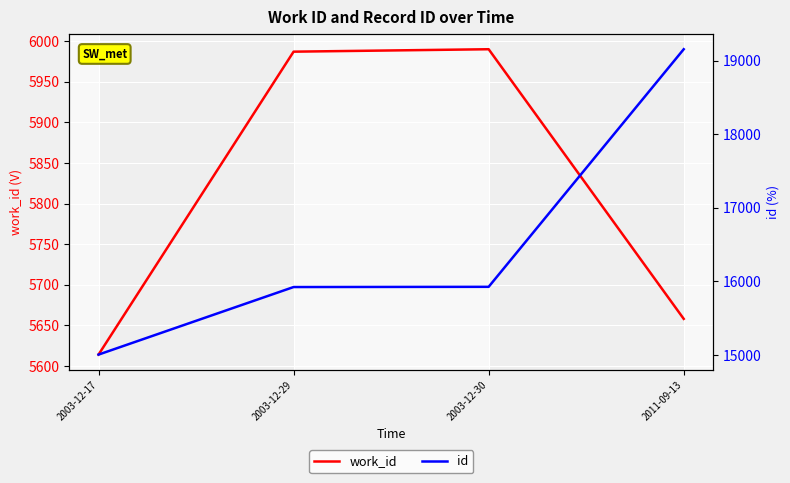

What is the maximum value shown in the chart?

19154